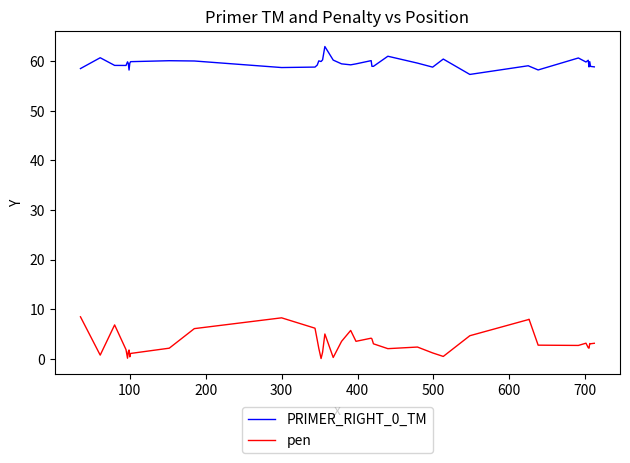

Which series has the widest spread of values?

pen